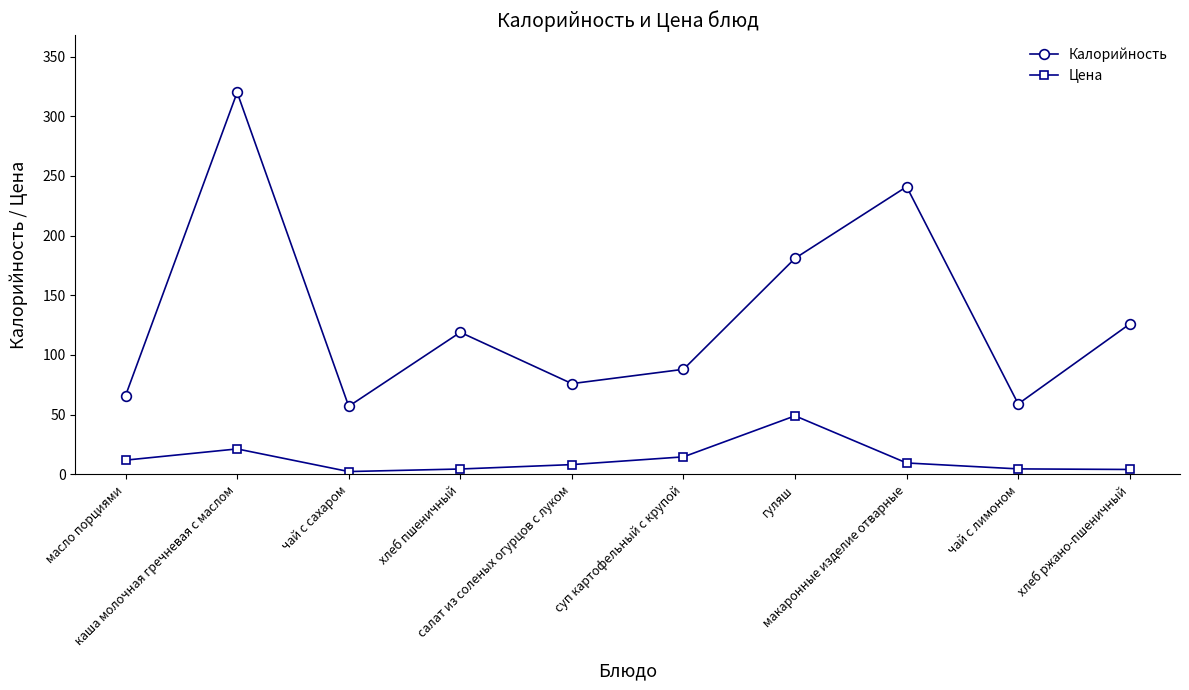

Which series changed the most between хлеб пшеничный and хлеб ржано-пшеничный?

Калорийность